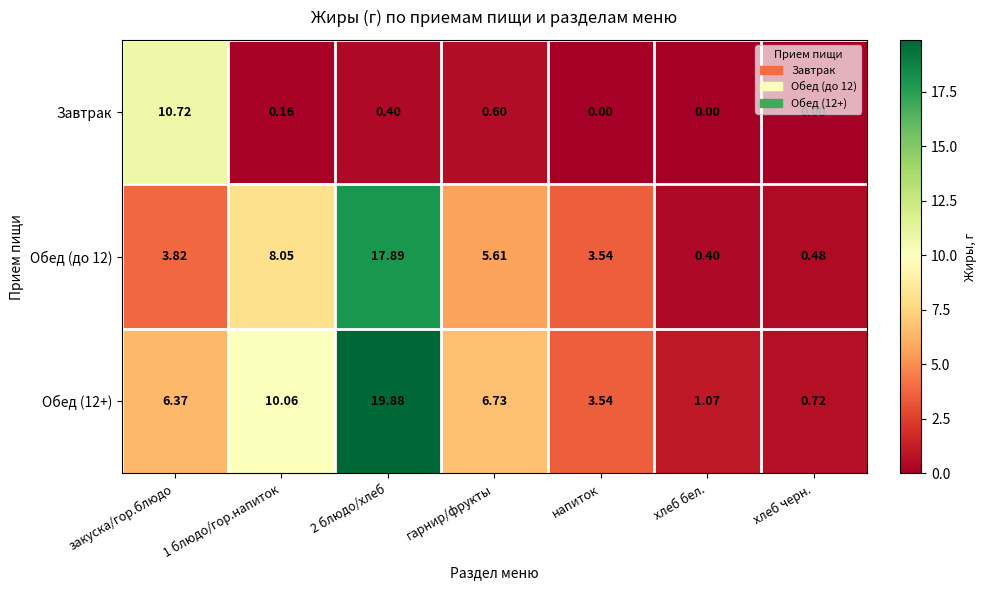

Between закуска/гор.блюдо and 2 блюдо/хлеб, which series saw the biggest shift?

Обед (до 12)